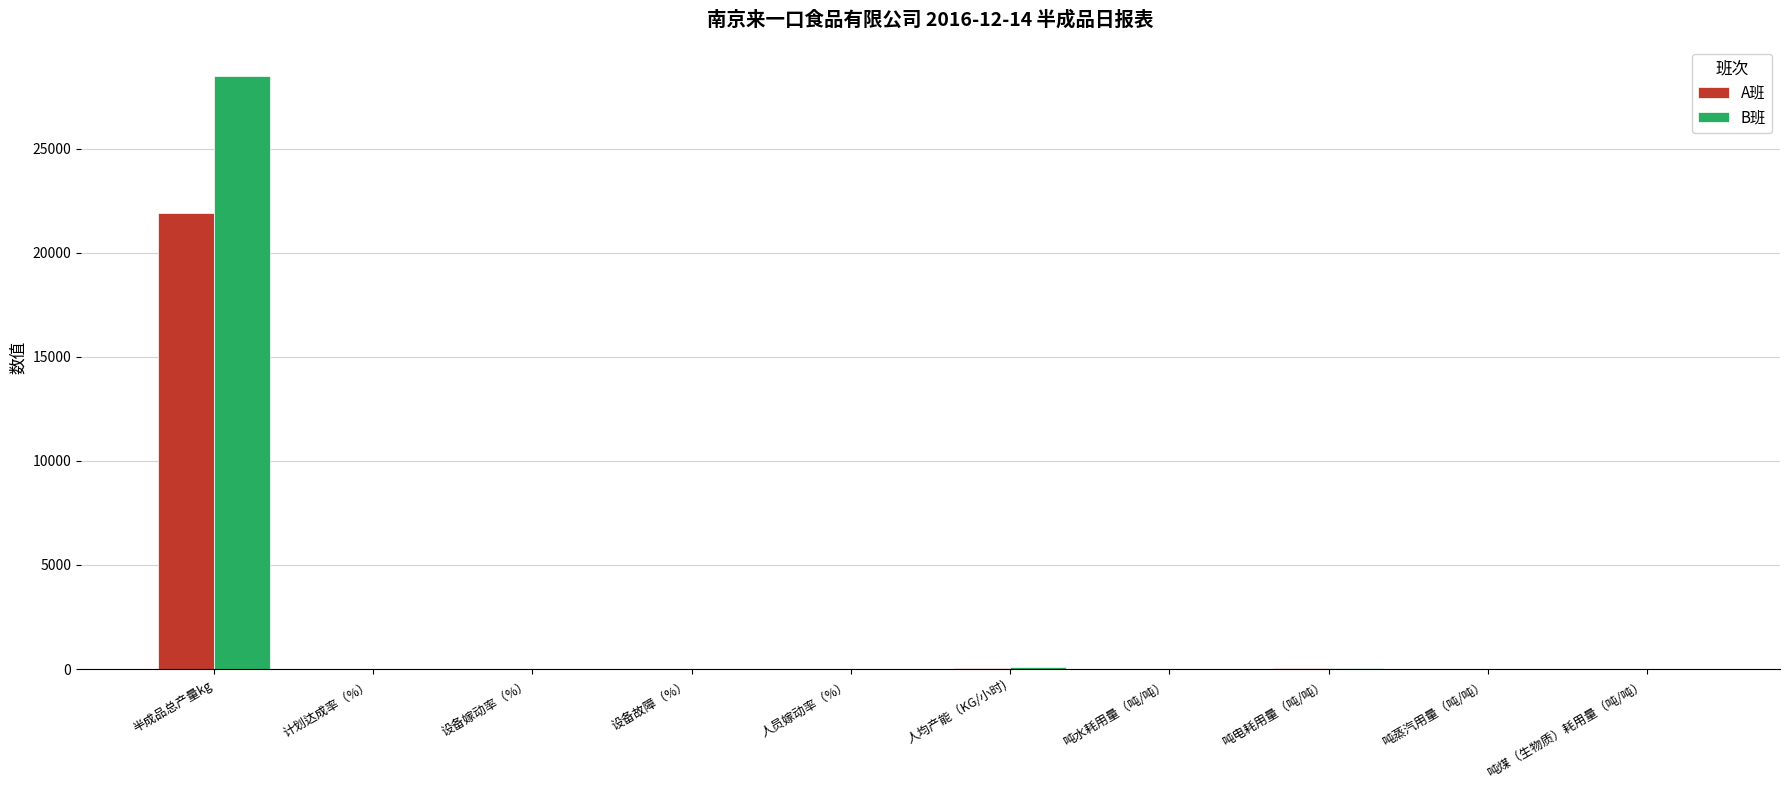

What is the maximum value for A班?

21900.4